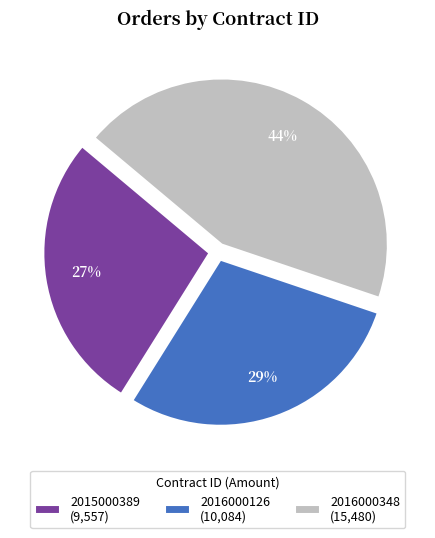

Count the number of slices in the pie.

3